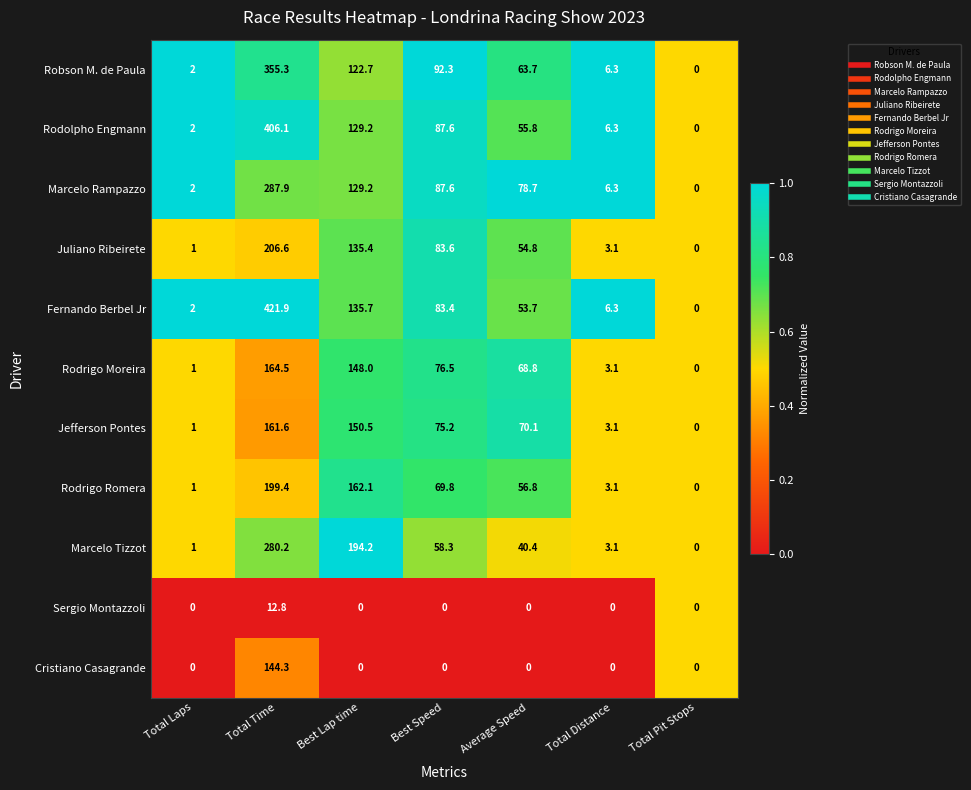

Where does the Rodrigo Moreira series first go above 68?

Total Time